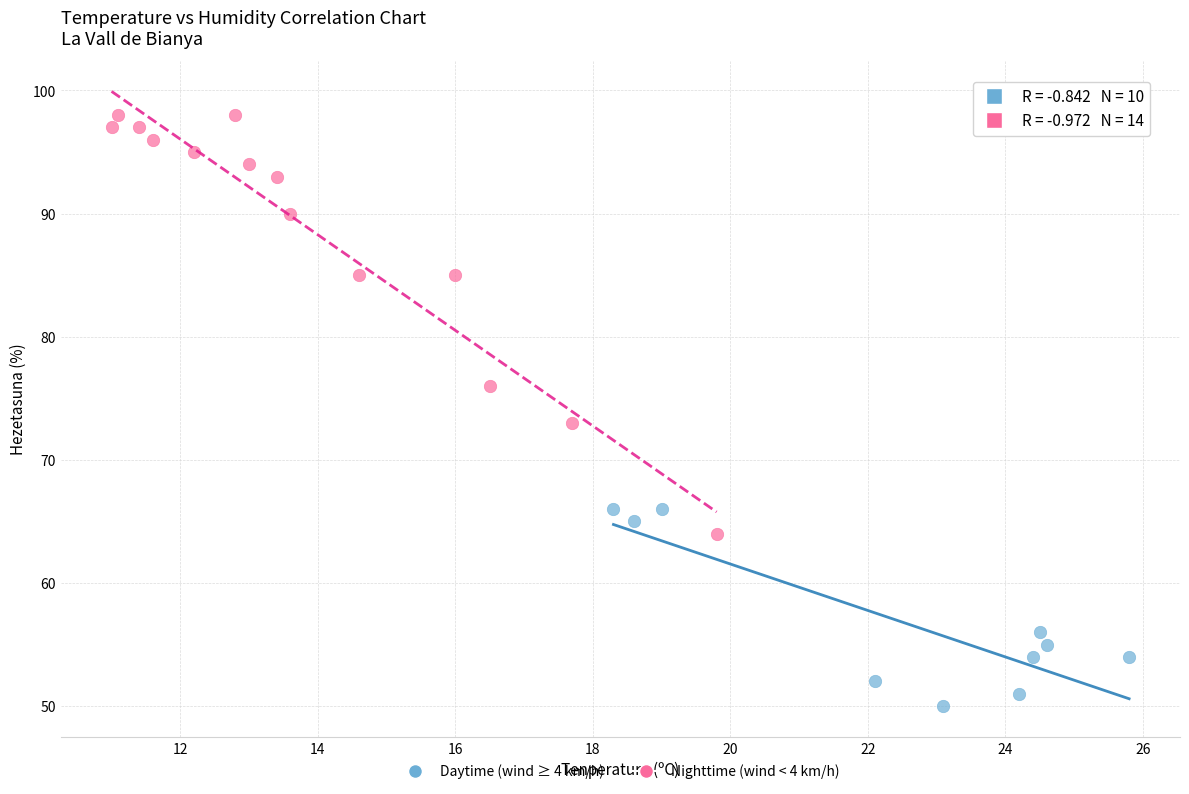

Which series reaches the maximum Y coordinate?

Nighttime (wind < 4 km/h)